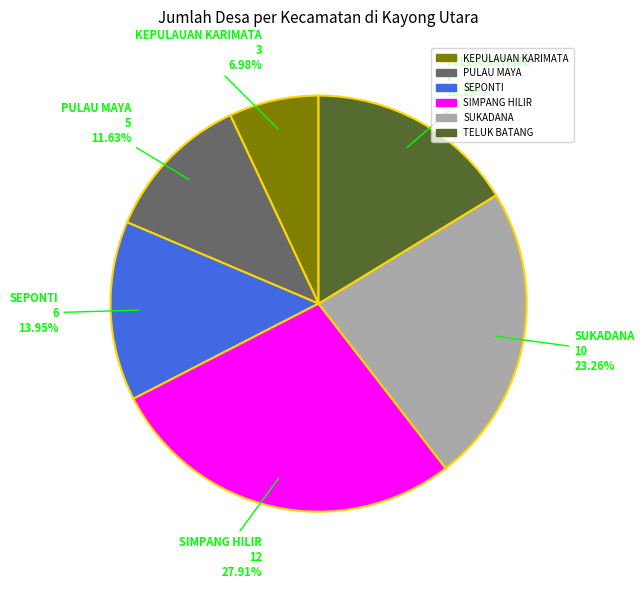

Combined, do SEPONTI and PULAU MAYA account for over 50%?

No